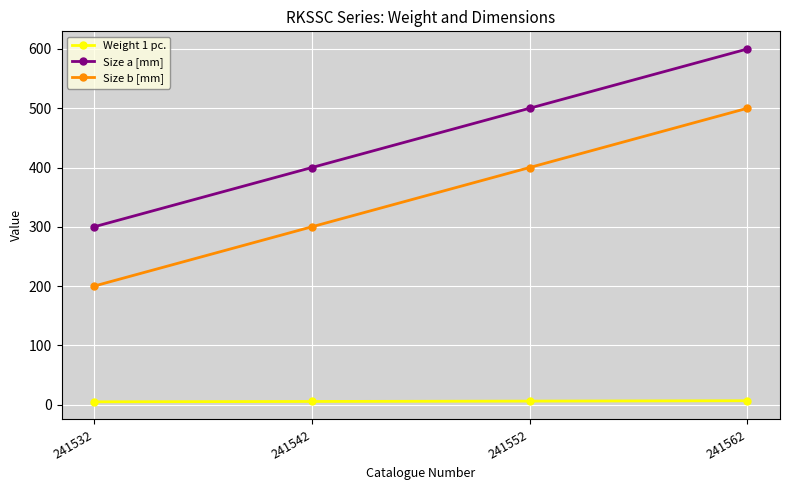

The Size a [mm] series shows 190.1 at 241532. True or false?

False